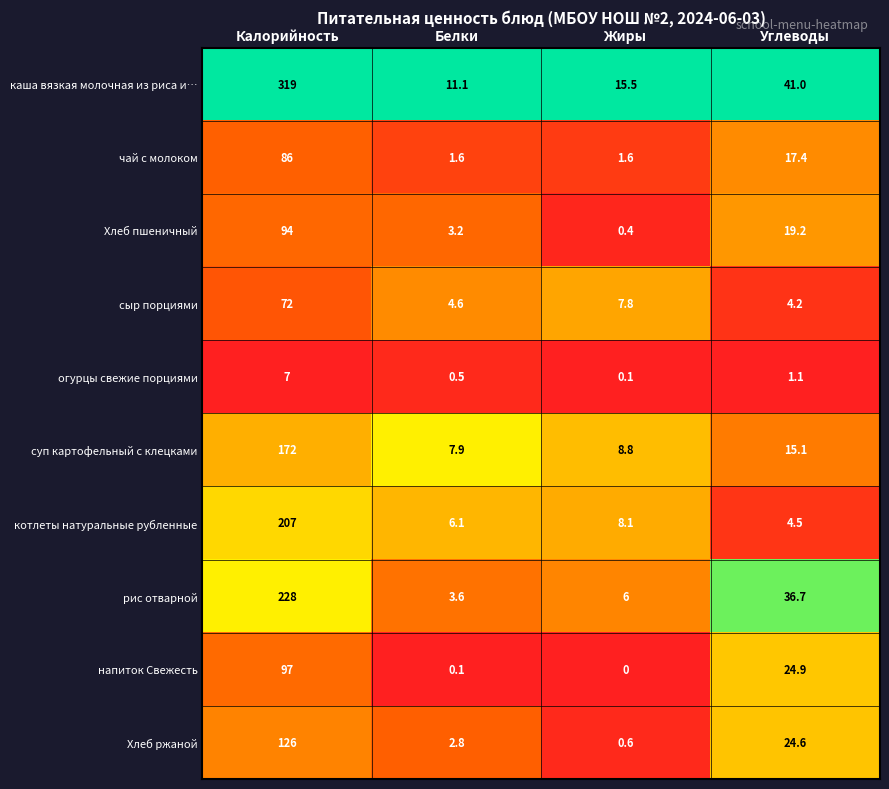

Which category has the highest value across all series?

Калорийность